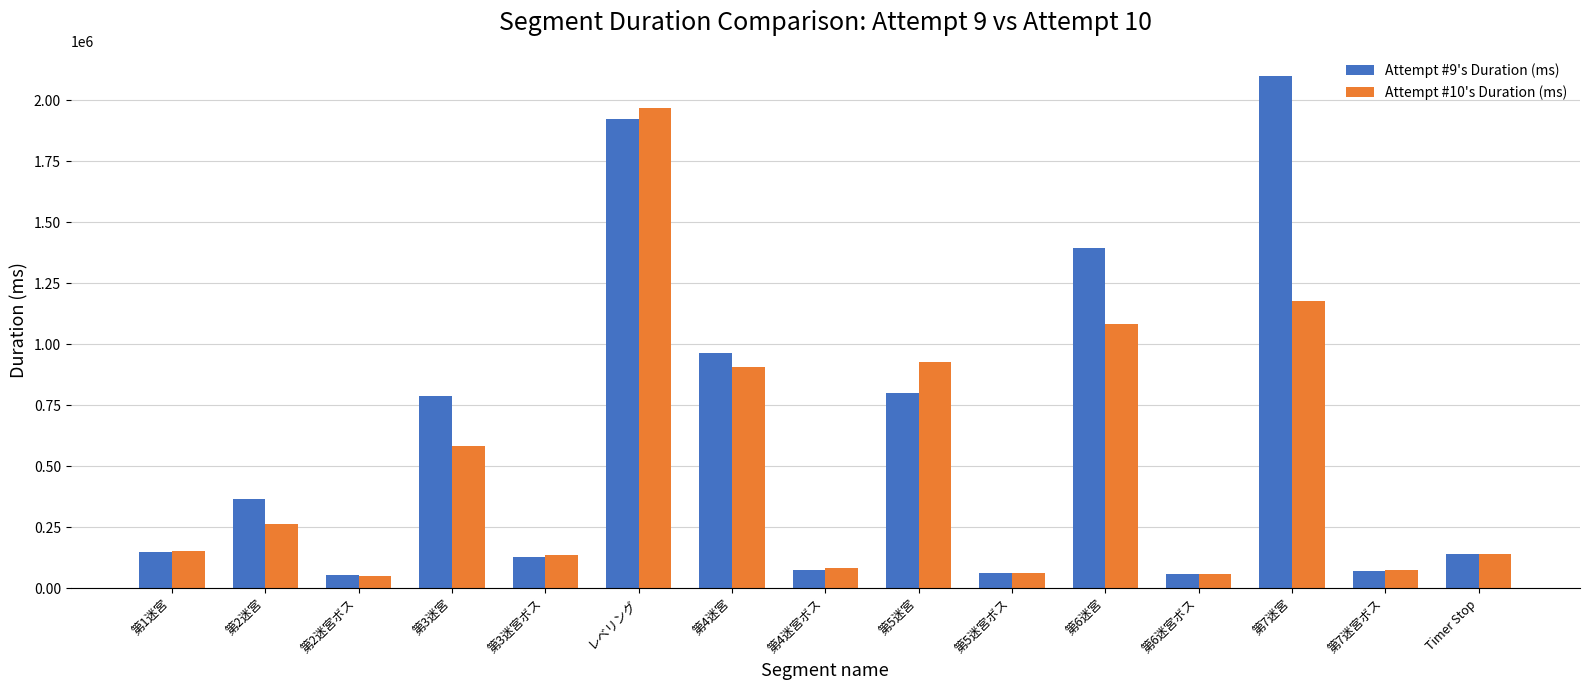

What is the label of the 11th bar from the left?

第6迷宮